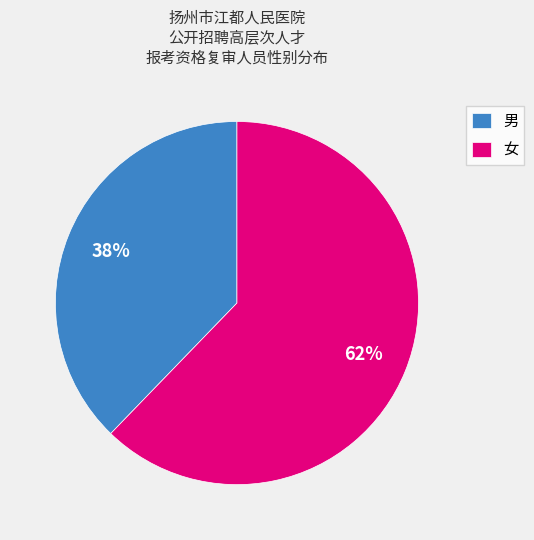

Do 女 and 男 together represent more than half of the pie?

Yes